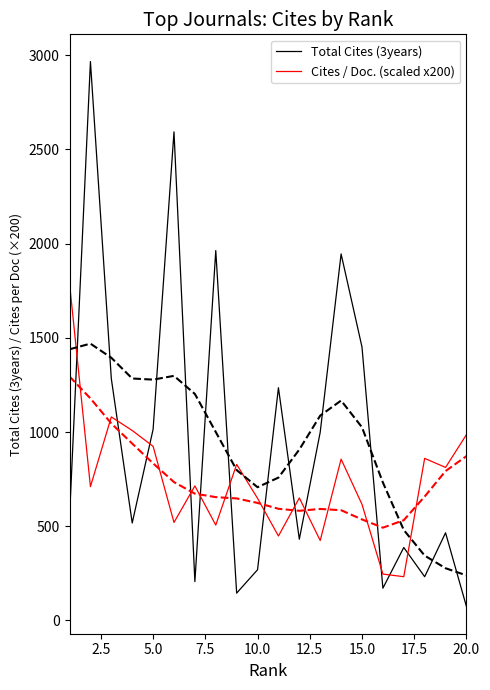

True or false: Cites / Doc. (scaled x200) and Total Cites (3years) intersect in this chart.

True